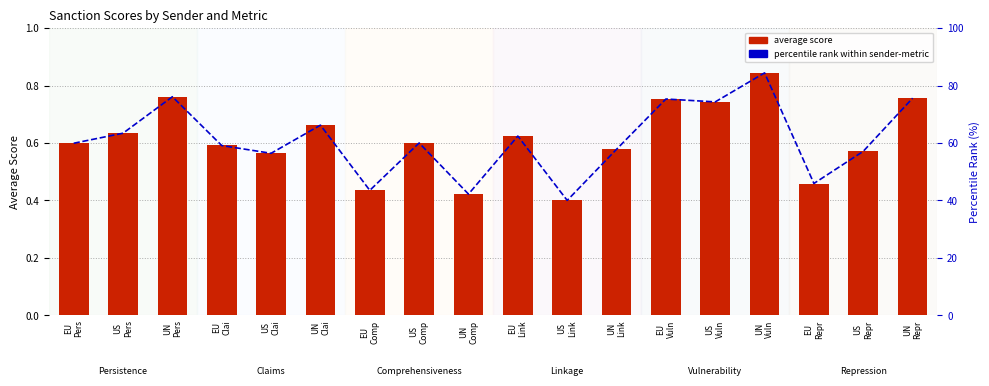

What is the total value across all series at EU
Pers?

60.5